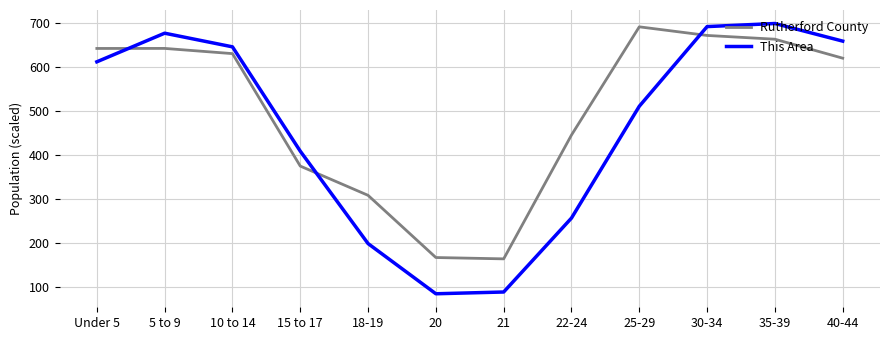

How many times do Rutherford County and This Area cross each other?

3